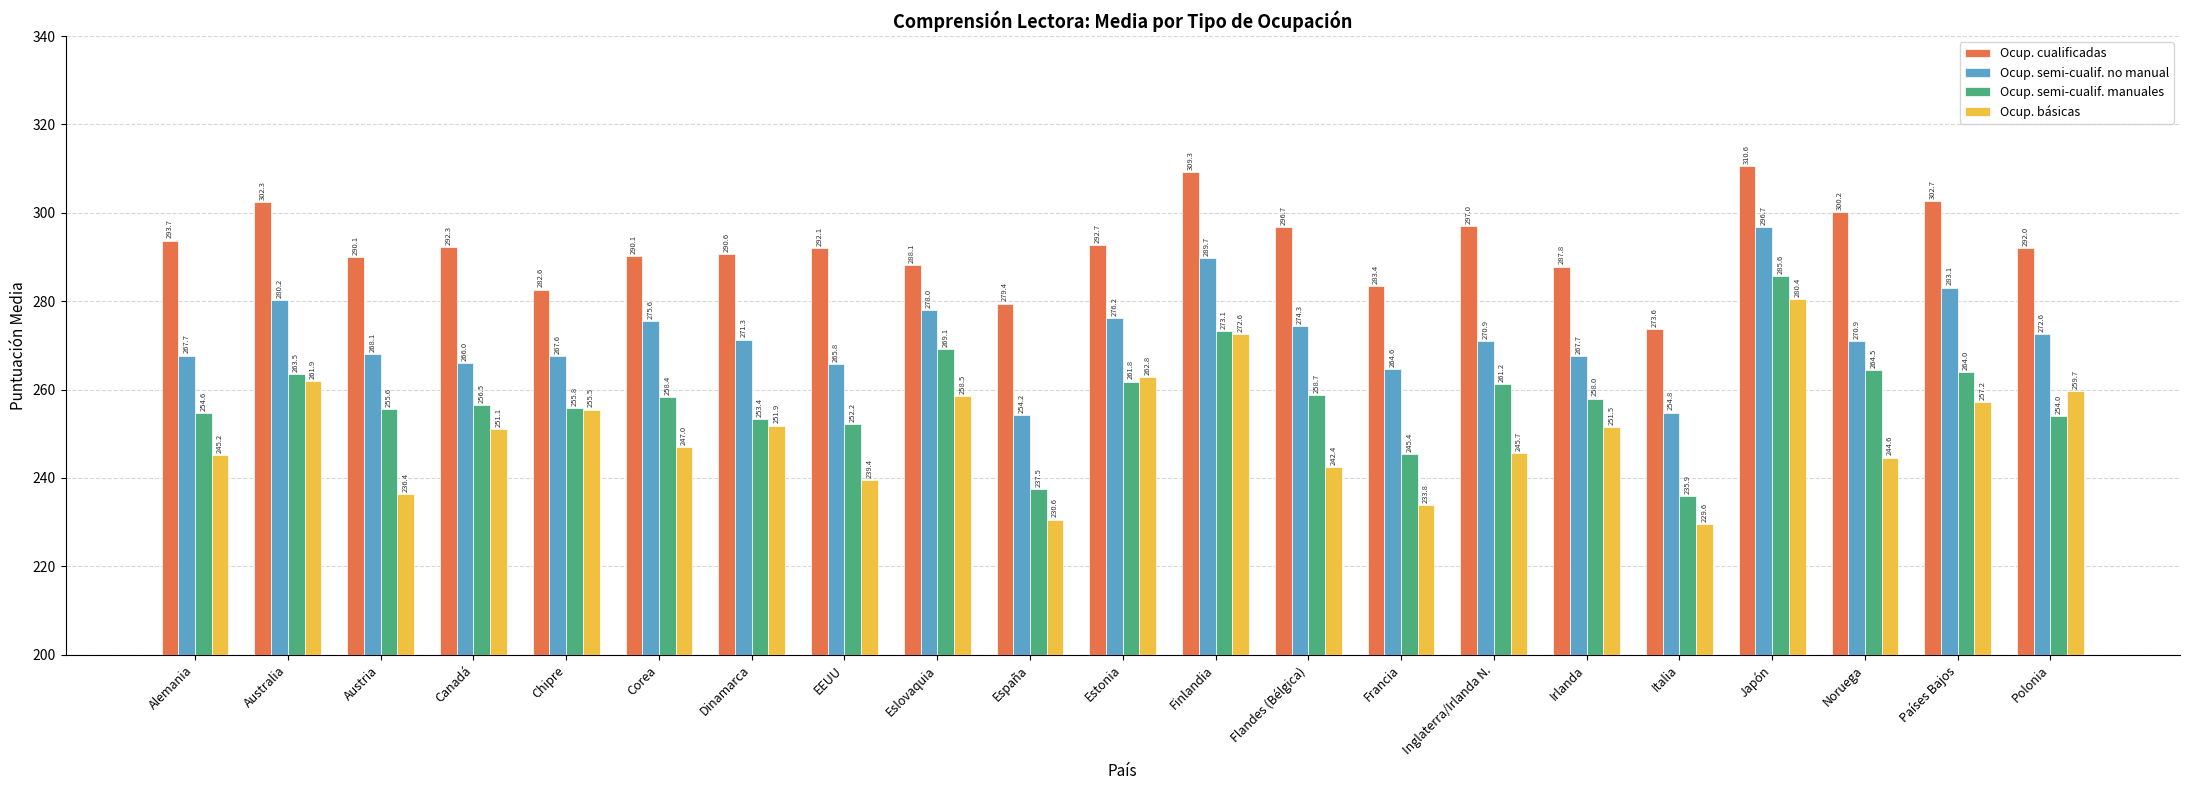

The value of Ocup. semi-cualif. manuales at Inglaterra/Irlanda N. is 261.2. True or false?

True